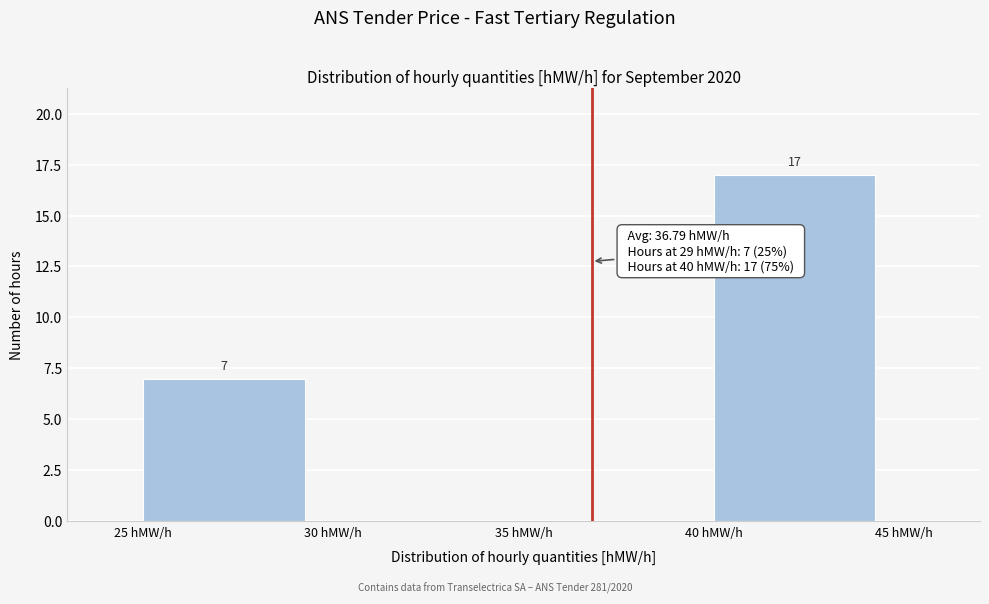

Which range on the x-axis has the tallest bar?

40 to 45